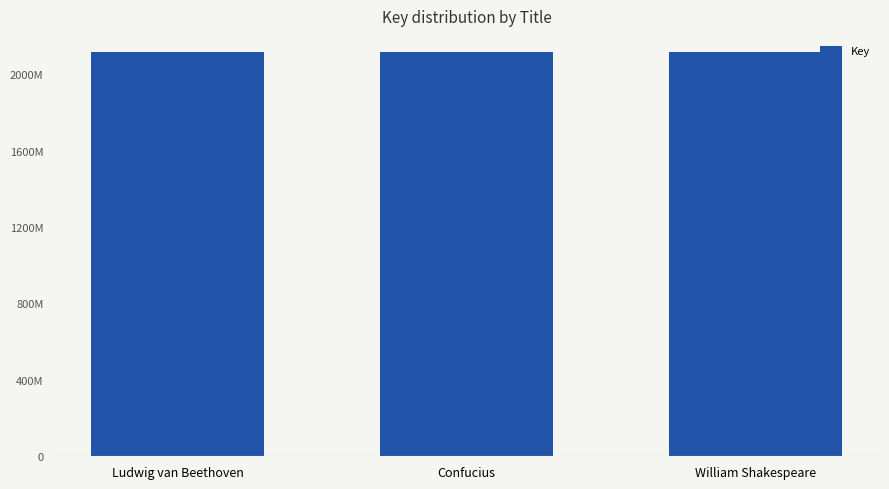

What is the maximum value shown in the chart?

2117890973